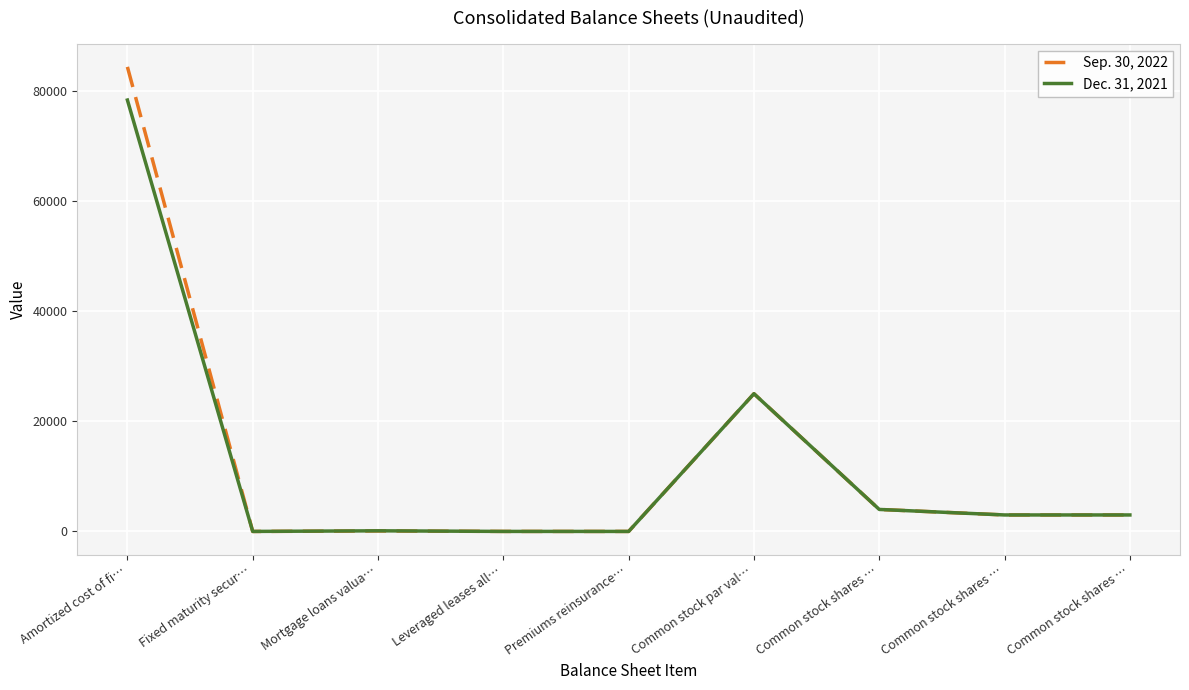

What is the value of the Sep. 30, 2022 point at the 1st from the left?

84308